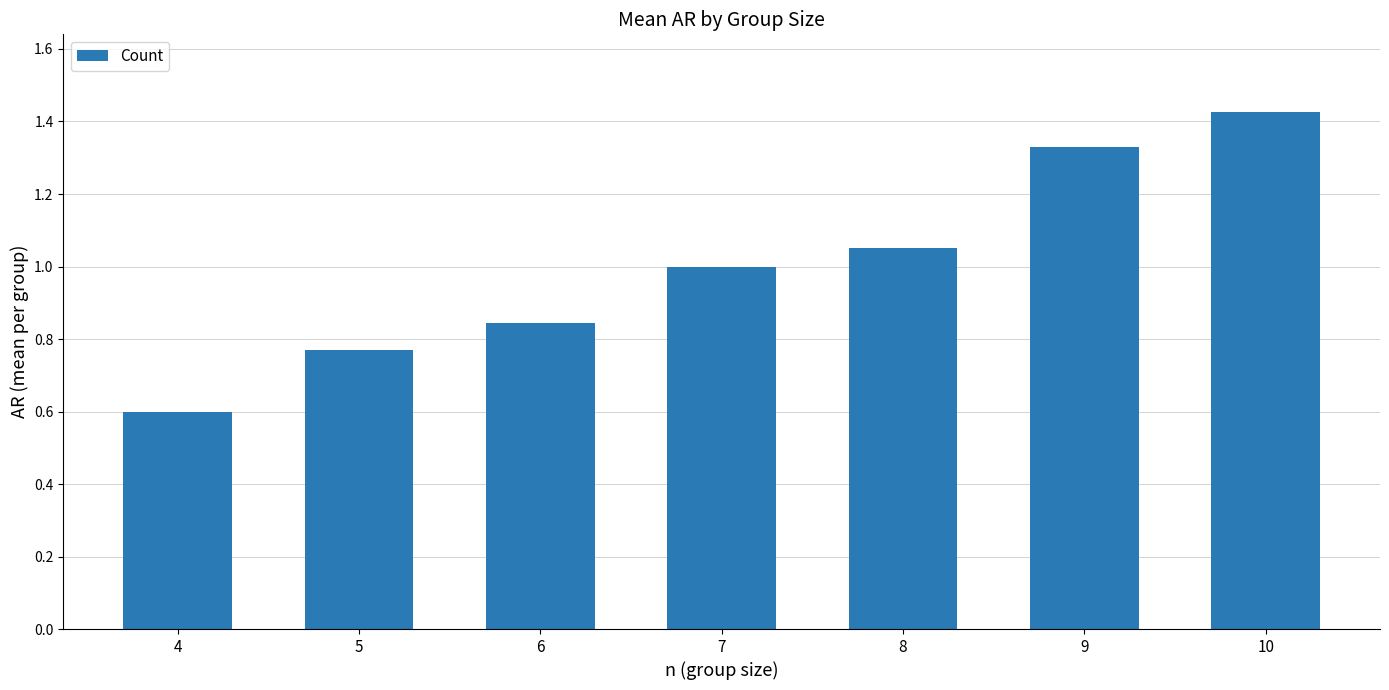

What is the difference between the values at 10 and 7?

0.4